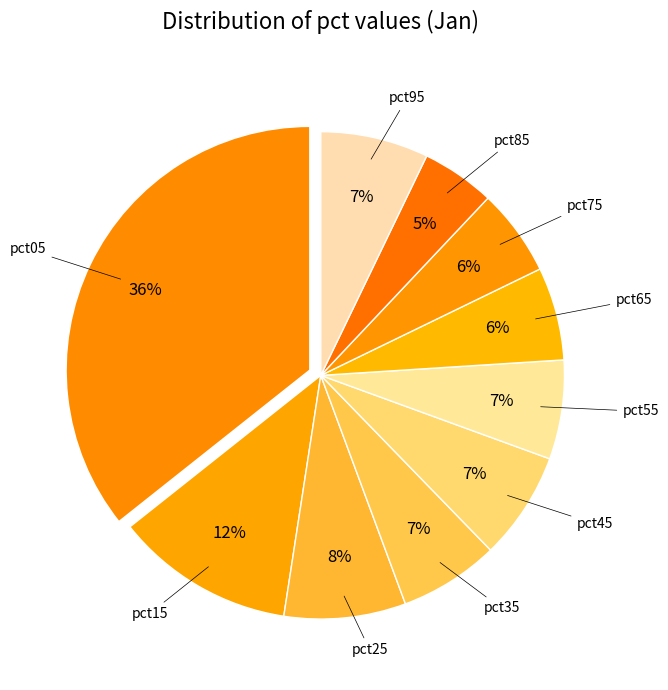

How many slices are in this pie chart?

10